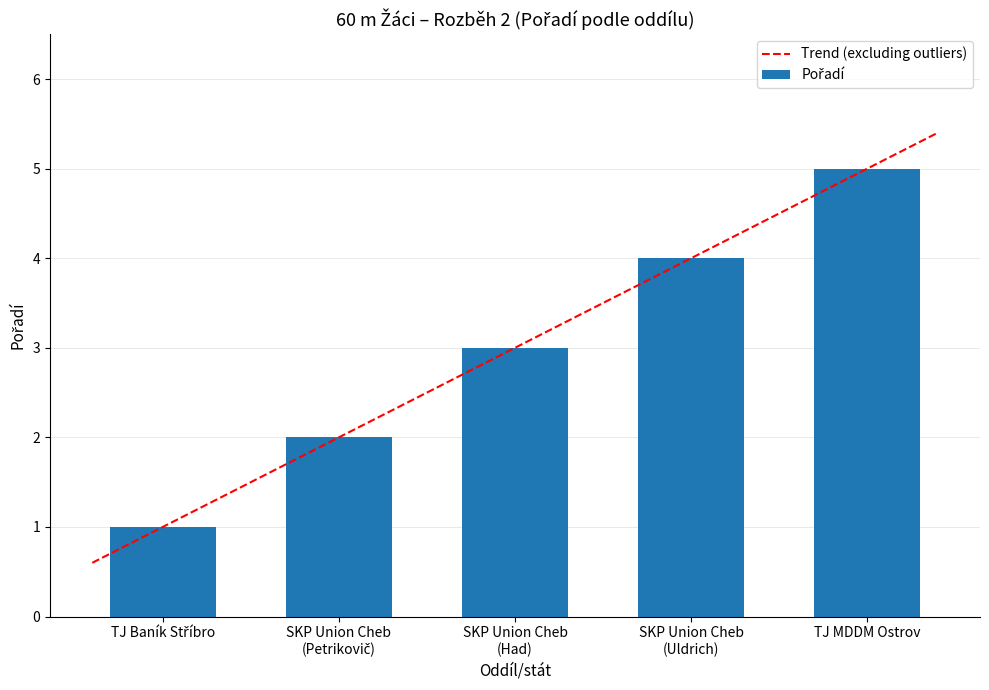

At which category does the chart reach its minimum across all series?

TJ Baník Stříbro